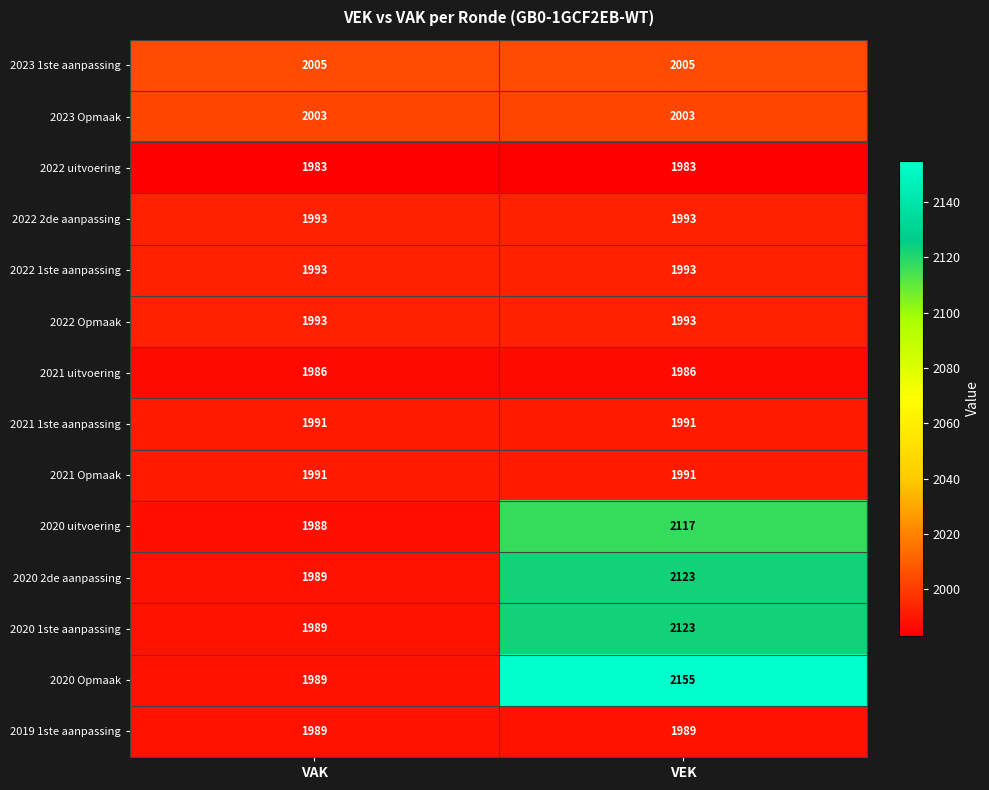

Which category has the highest value in the 2020 uitvoering series?

VEK